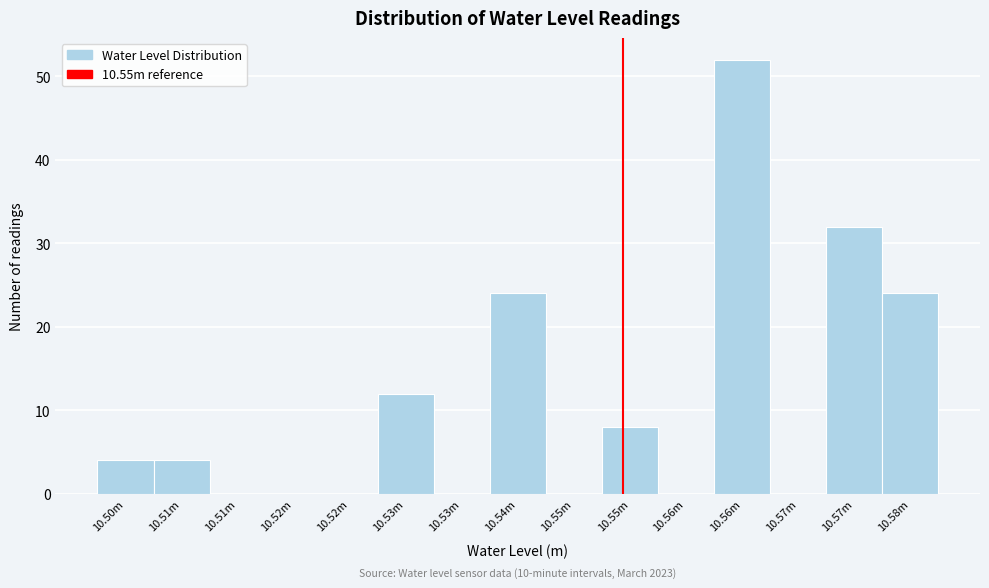

Count the number of categories in the chart.

15